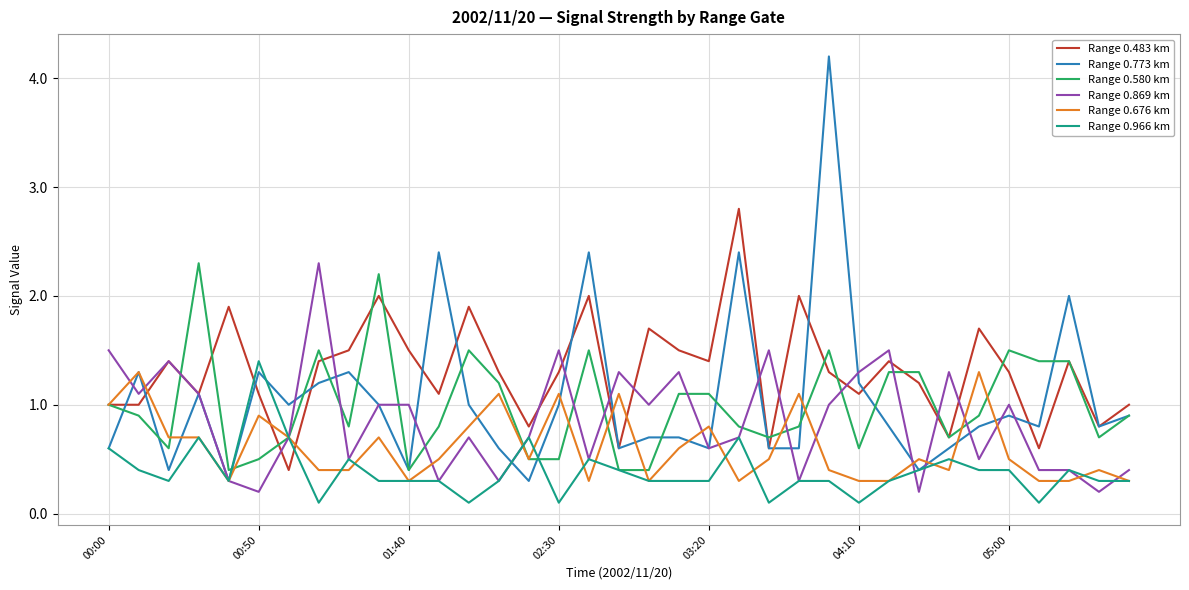

Which series has the largest range (max minus min)?

Range 0.773 km